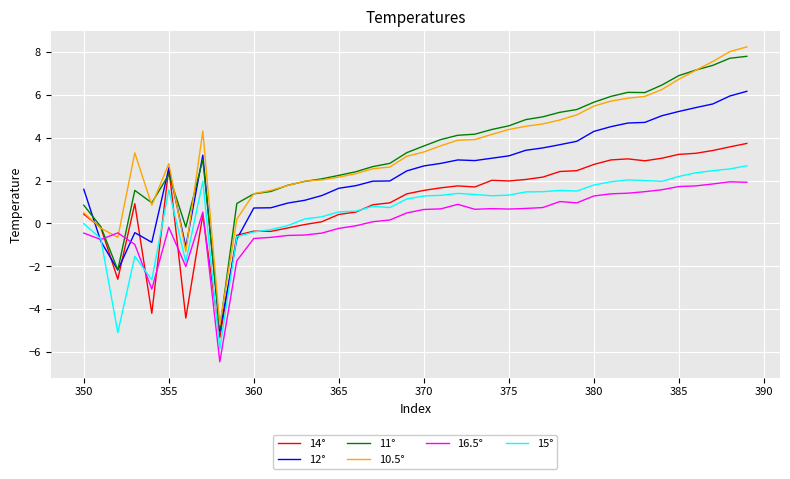

Which series ends up on top after the final intersection of 10.5° and 12°?

10.5°